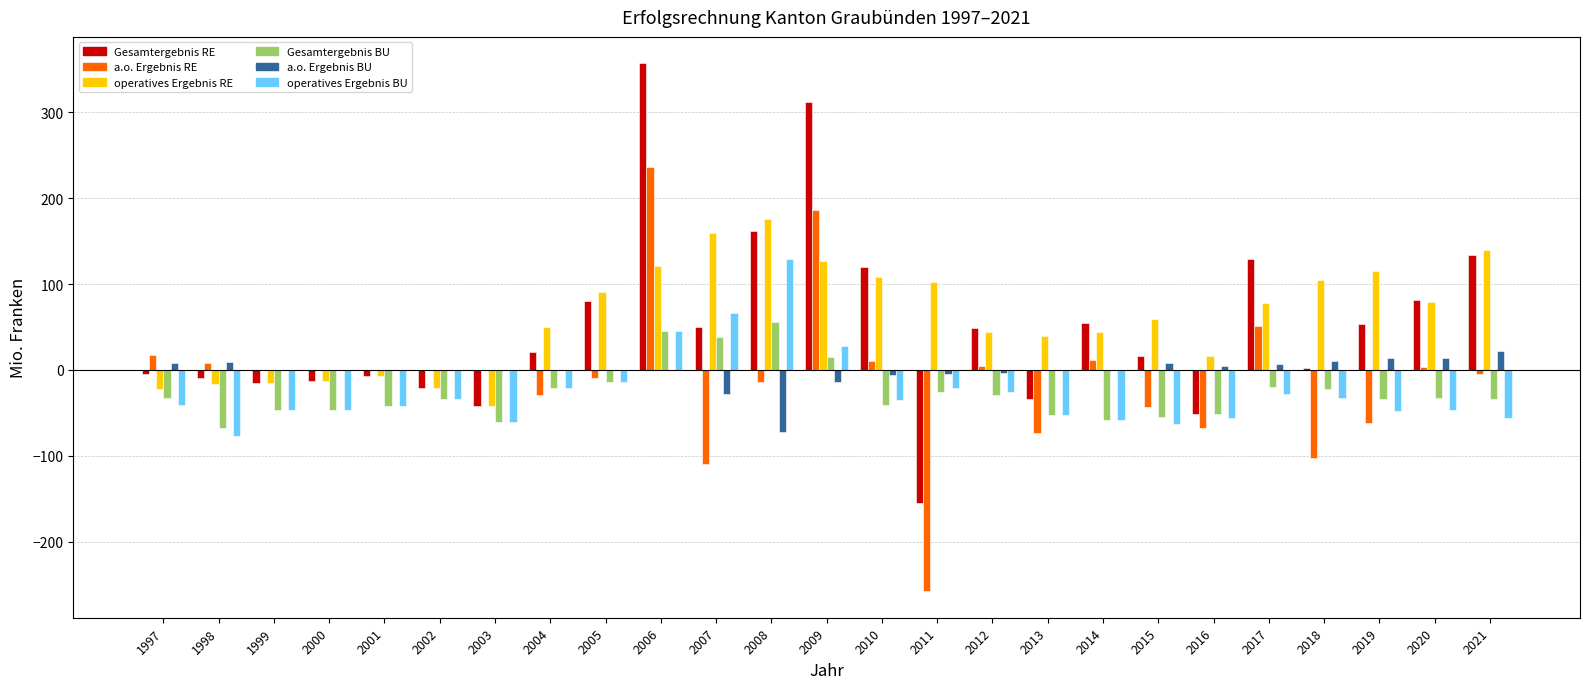

What is the difference between the operatives Ergebnis BU values at 2010 and 2020?

11.7